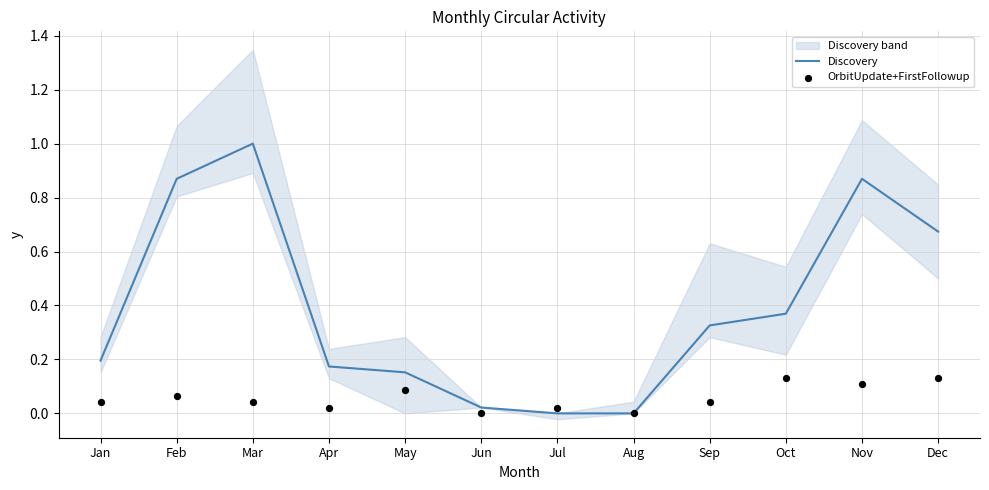

At how many categories does at least one series exceed 0?

11